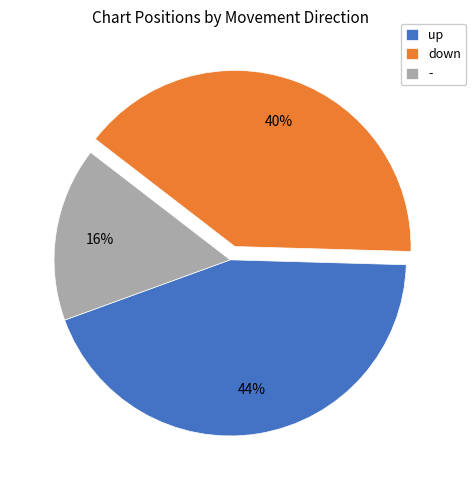

Is it true that up is 58% of the pie?

False